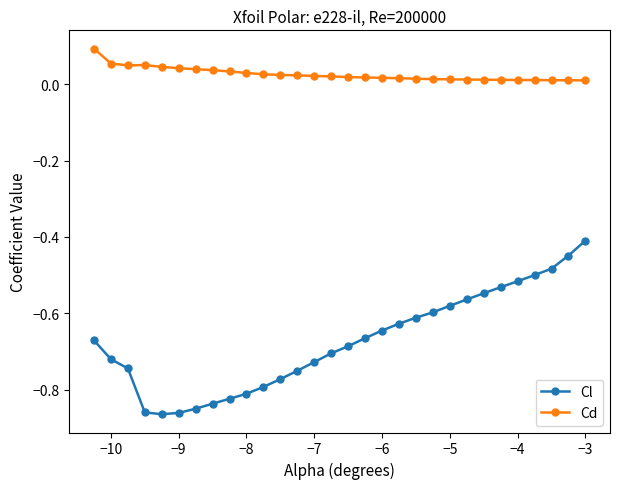

Rank the series by their average value, from highest to lowest.

Cd, Cl